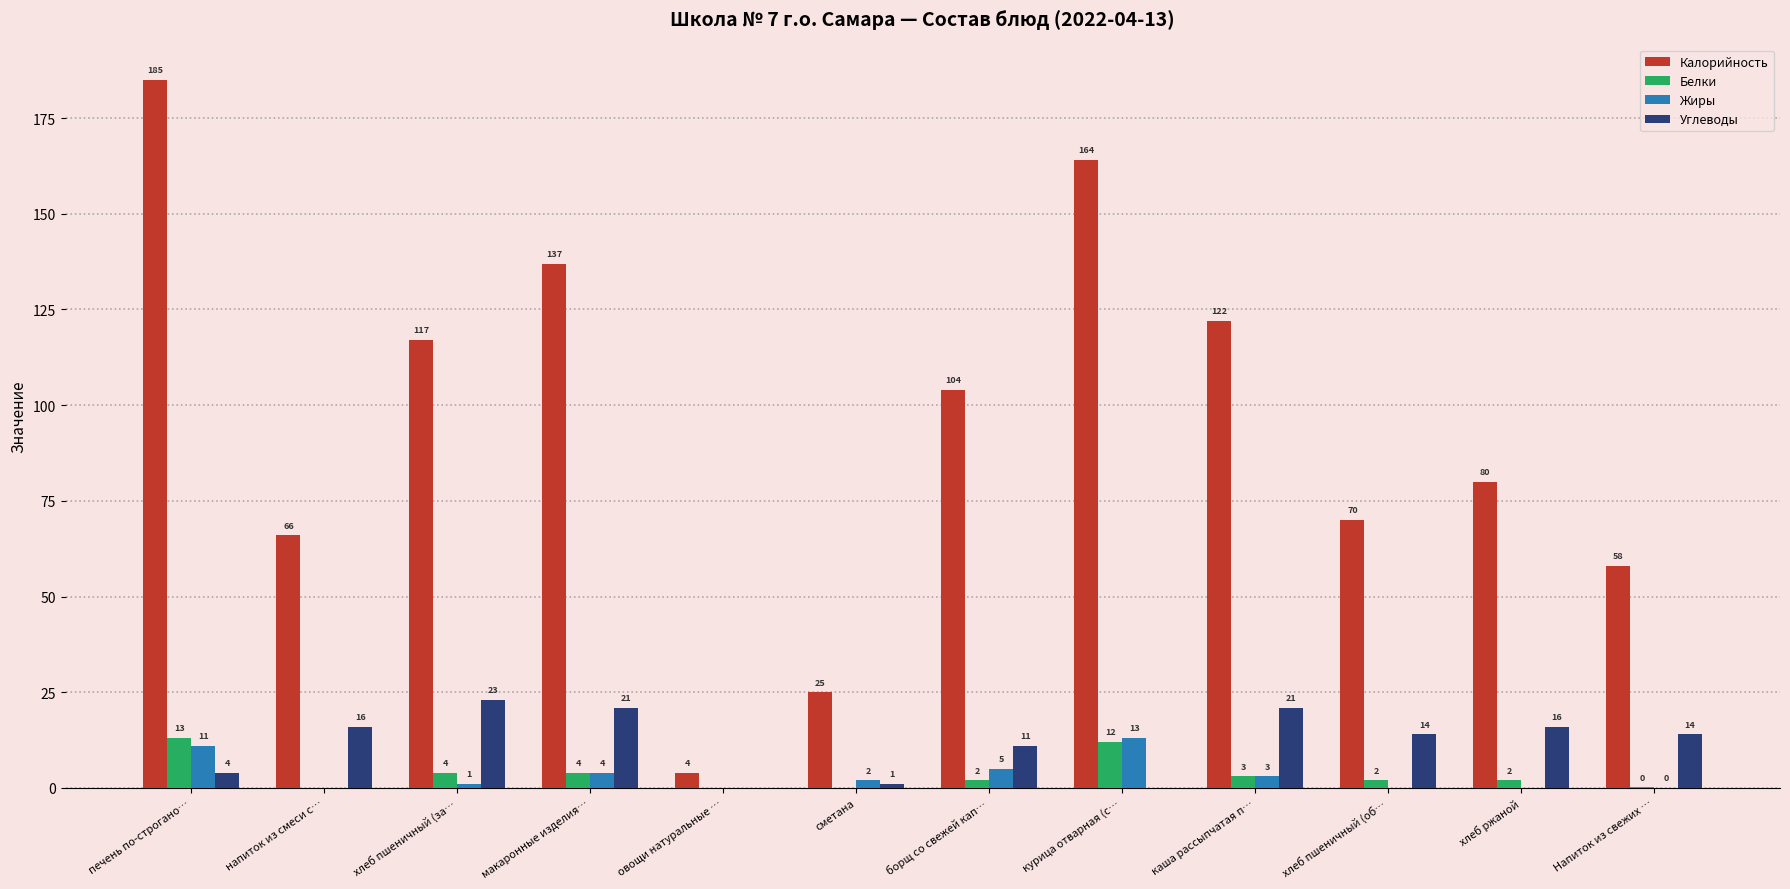

How many categories are shown in the chart?

12